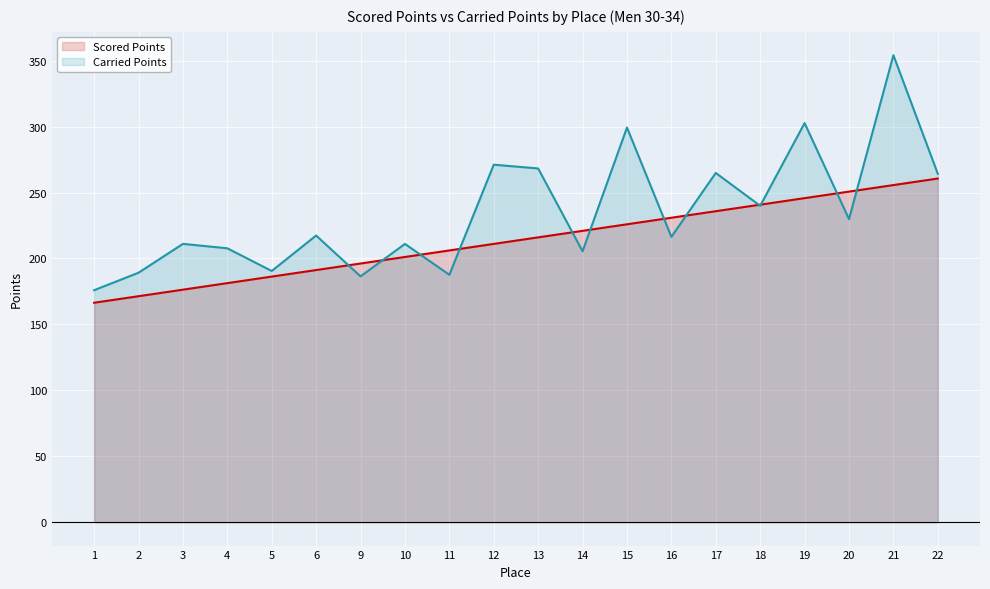

Between which two adjacent categories do Scored Points and Carried Points first intersect?

6 and 9